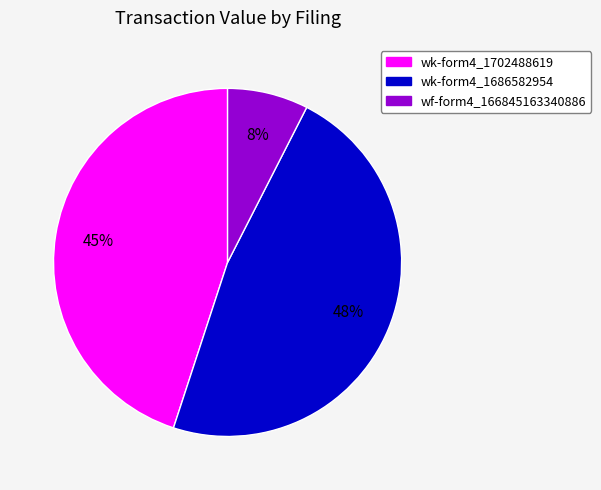

What is the smallest slice in the pie chart?

wf-form4_166845163340886